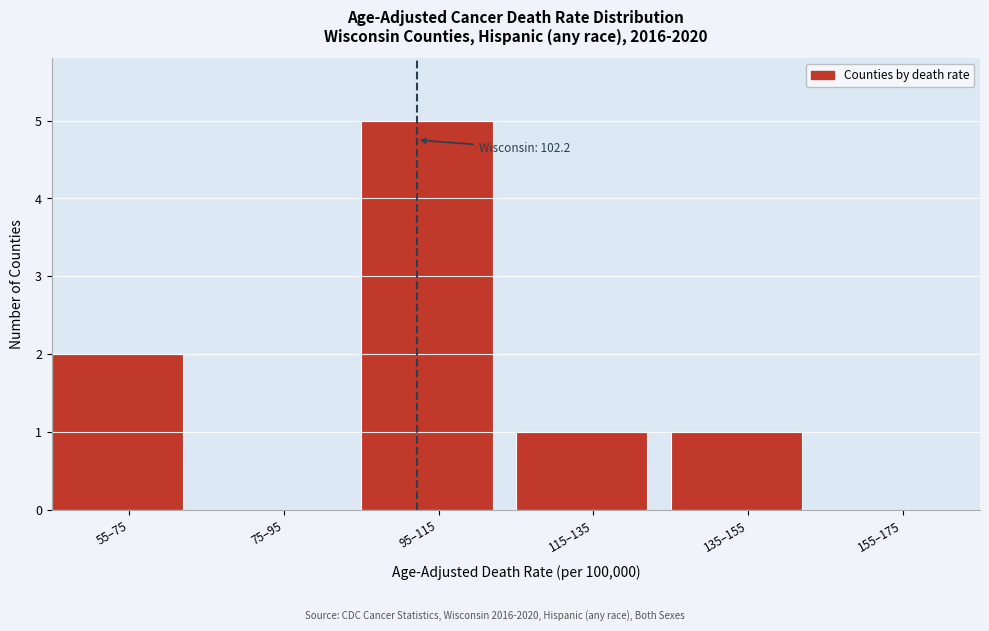

Reading left to right, what are all the values shown in this chart?

55–75=2	75–95=0	95–115=5	115–135=1	135–155=1	155–175=0